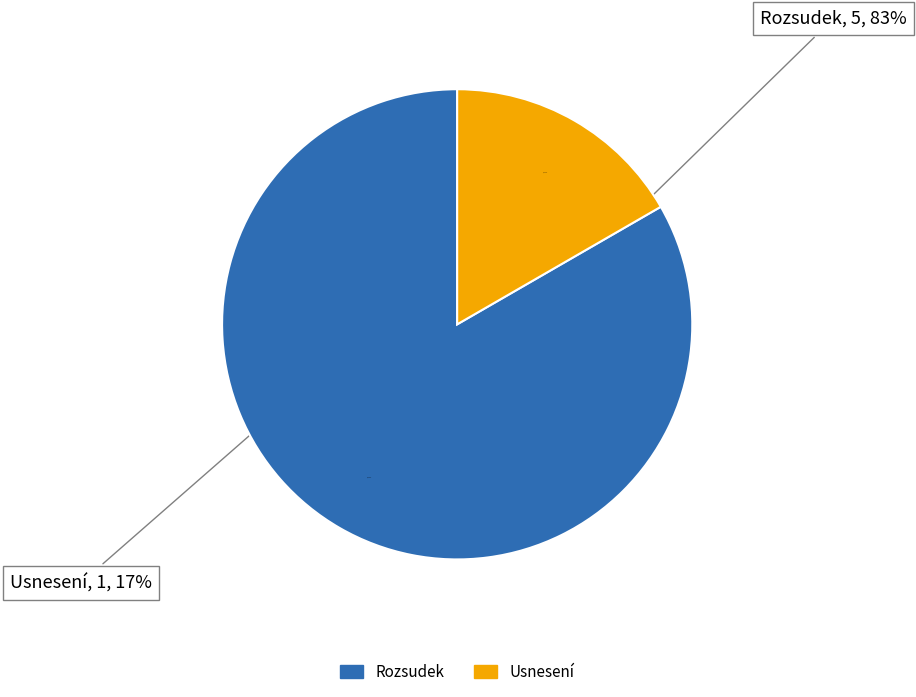

Is the sum of Usnesení and Rozsudek greater than half?

Yes